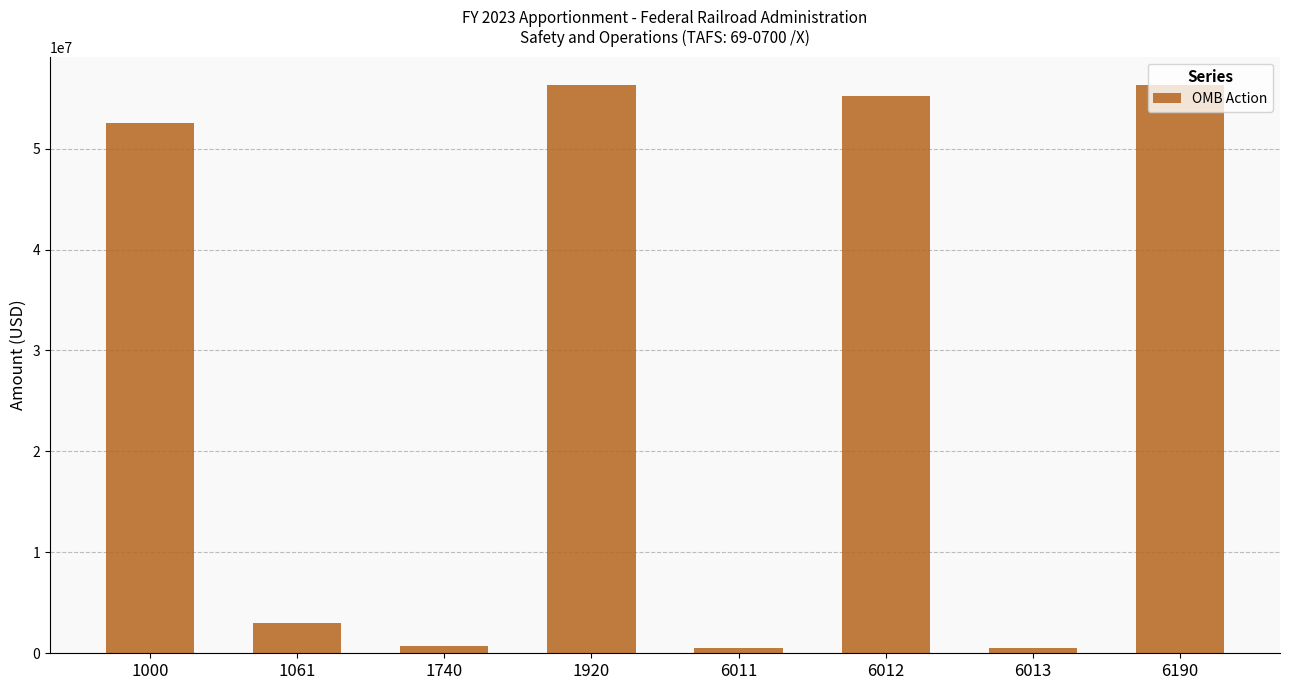

How many values are below 52535673?

4